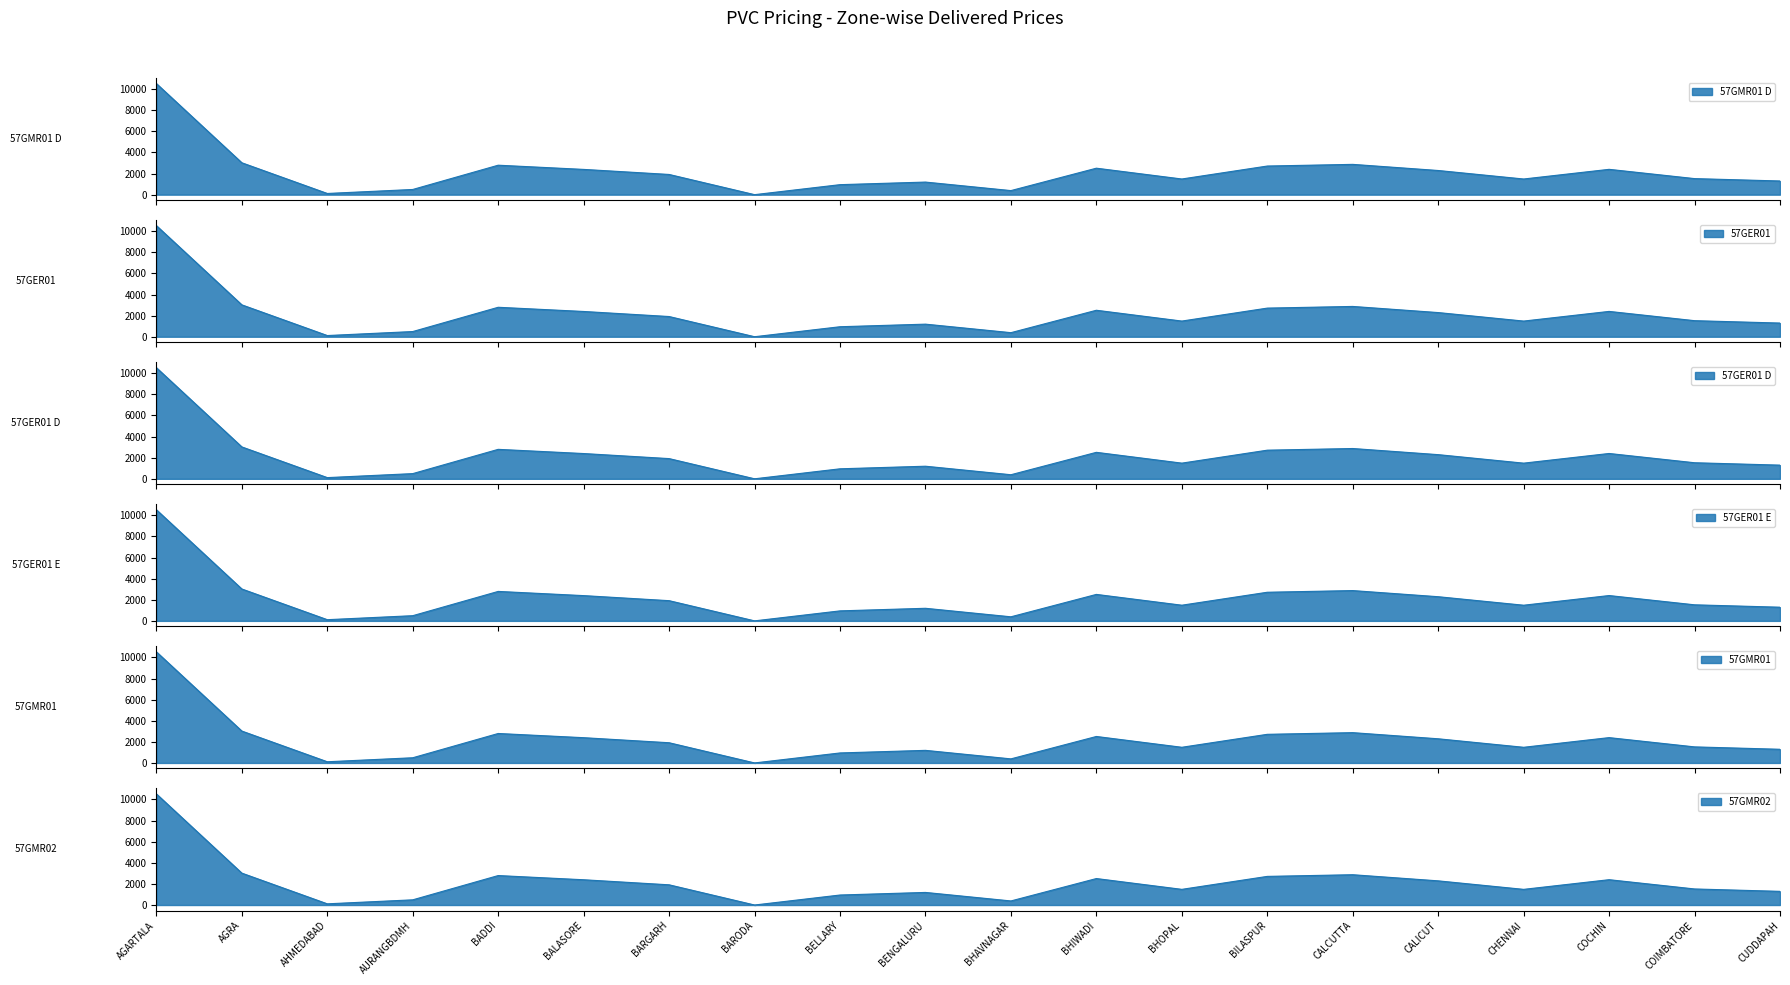

In 57GER01 E, how many points are lower than both neighbors (excluding endpoints)?

5